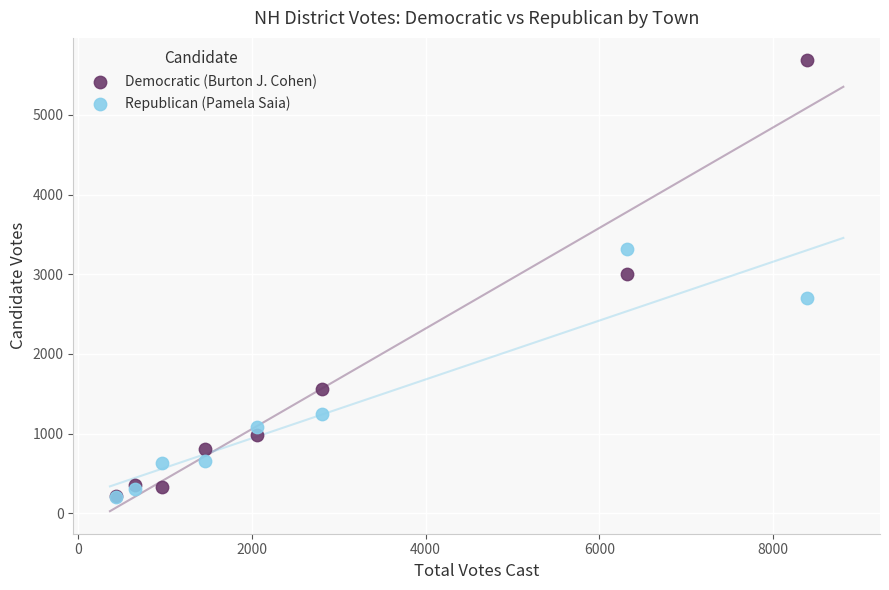

In the Republican (Pamela Saia) series, what Y value is closest to 1765?

1250